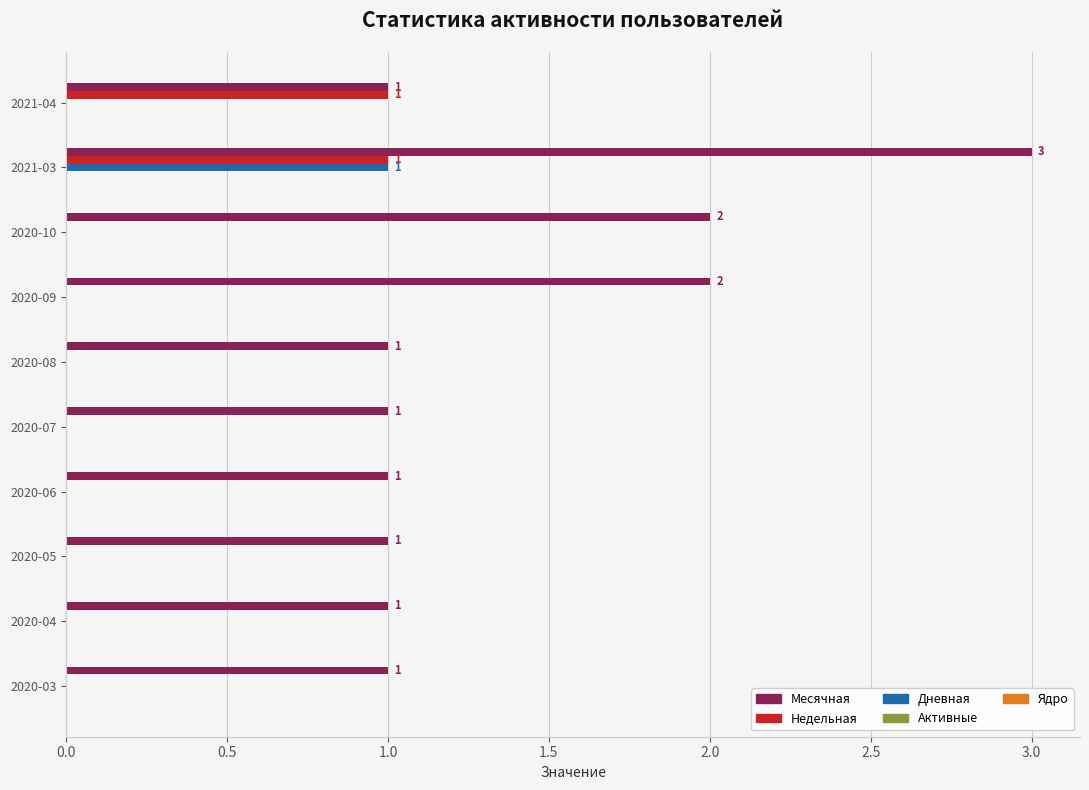

Between 2021-03 and 2020-08, which series saw the biggest shift?

Месячная